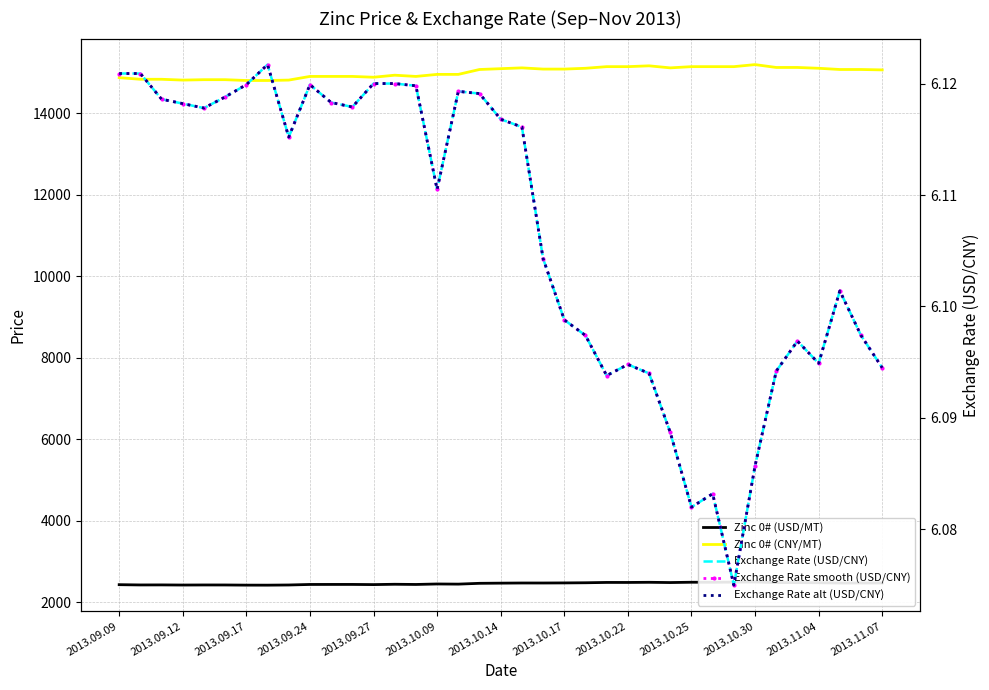

What position from the left is 29?

30